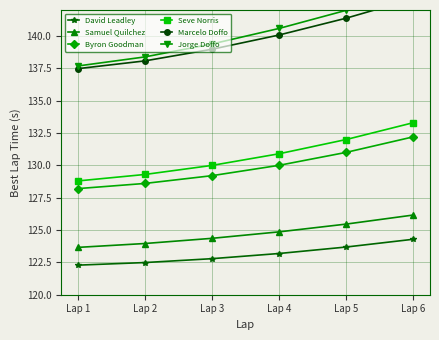

Does the chart have visible grid lines?

Yes